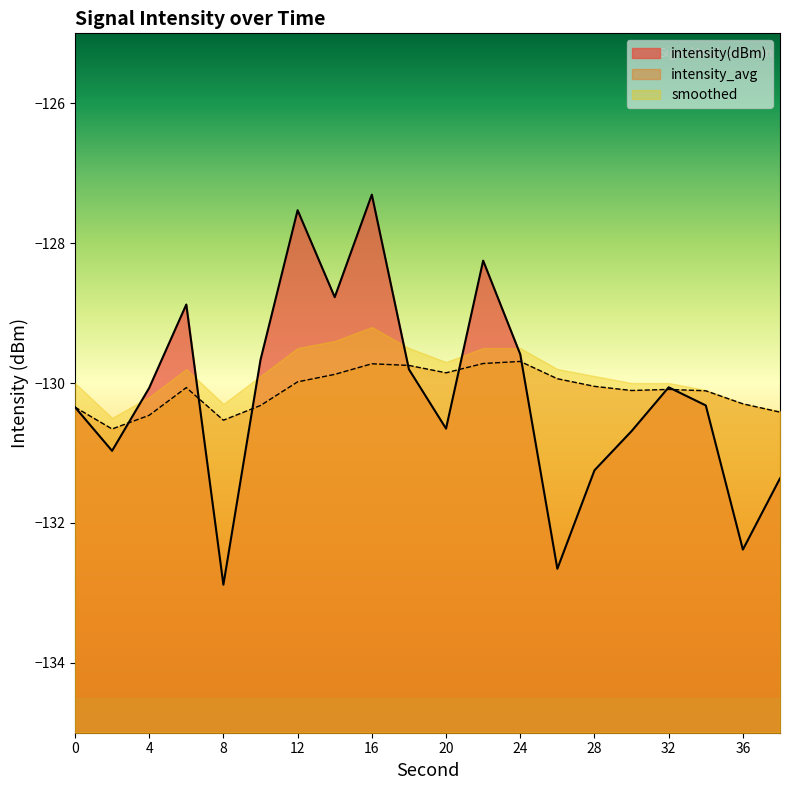

What is the minimum value shown in the chart?

-132.9